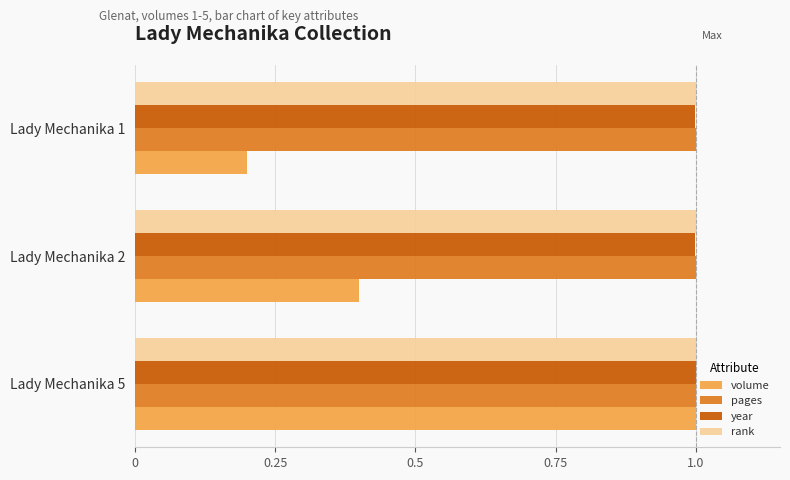

Is it true that volume equals 1.5 at Lady Mechanika 5?

False